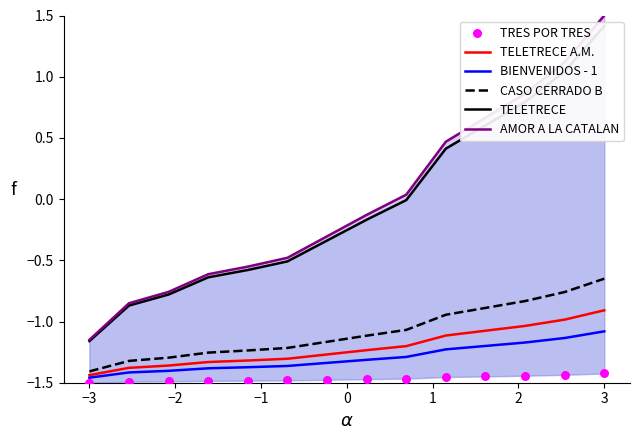

Which series has the largest total across all categories?

AMOR A LA CATALAN